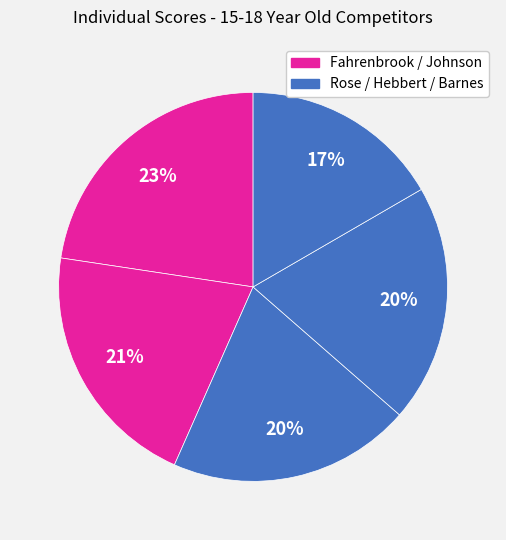

How many slices are in this pie chart?

5